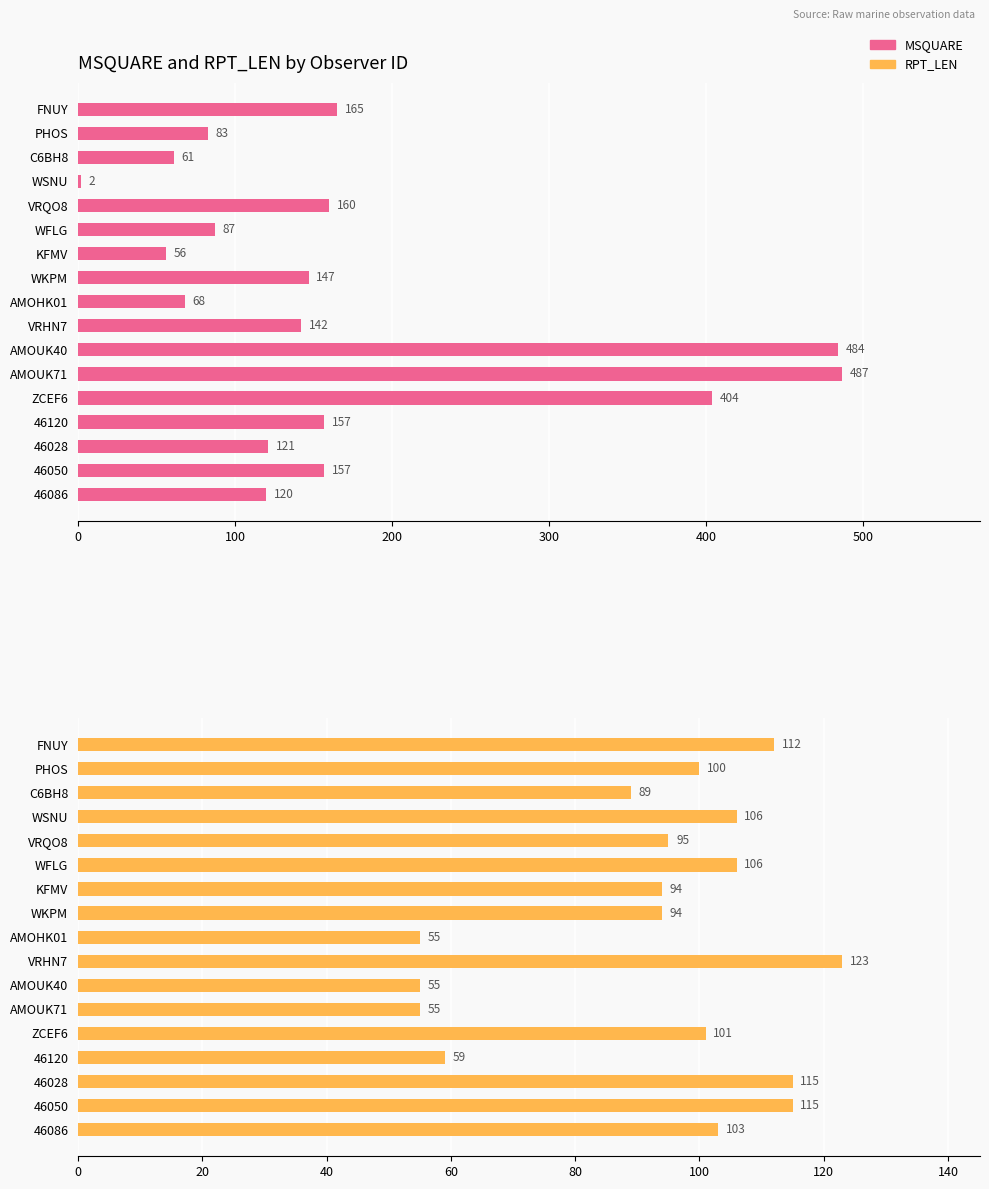

List the series in order of their overall mean, lowest first.

RPT_LEN, MSQUARE